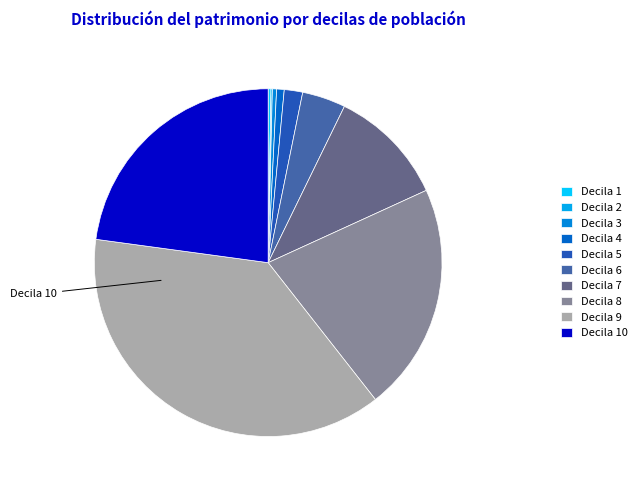

Does any single category account for the majority?

No